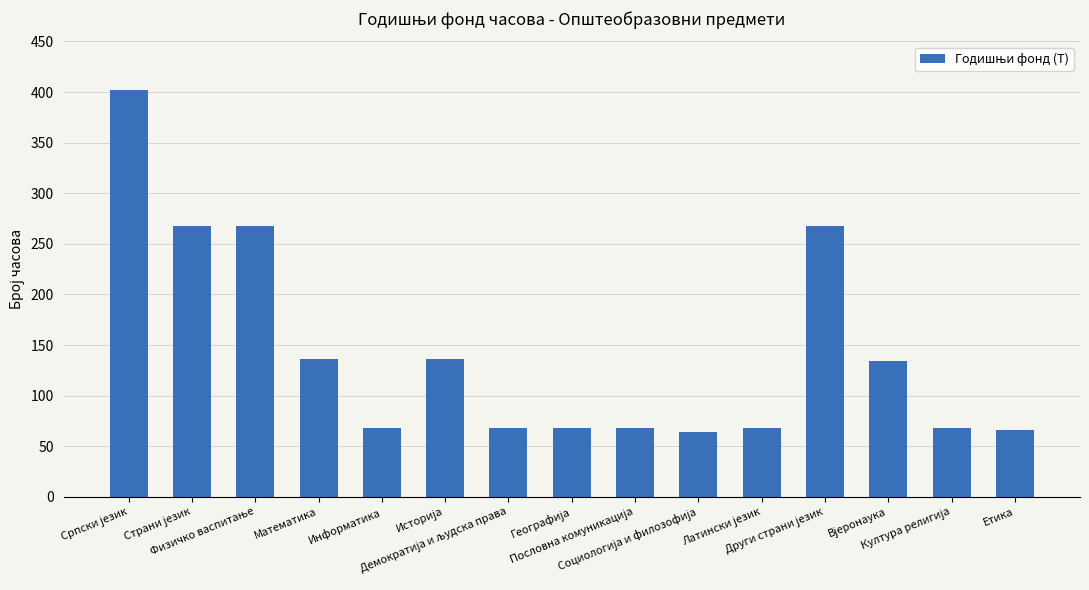

How many series are shown in this chart?

1